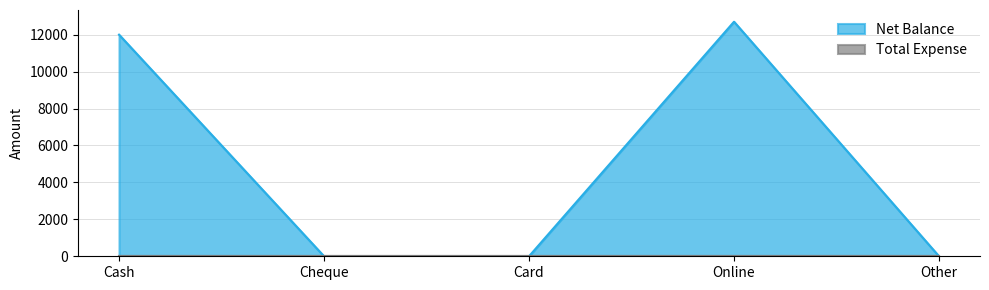

Is it true that the value at Card is 0?

True